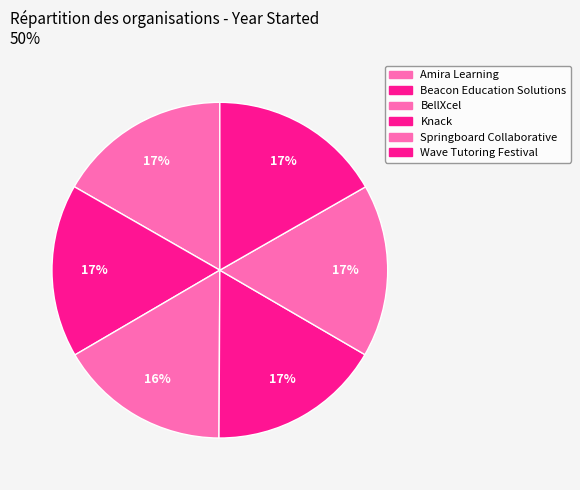

How many slices are in this pie chart?

6